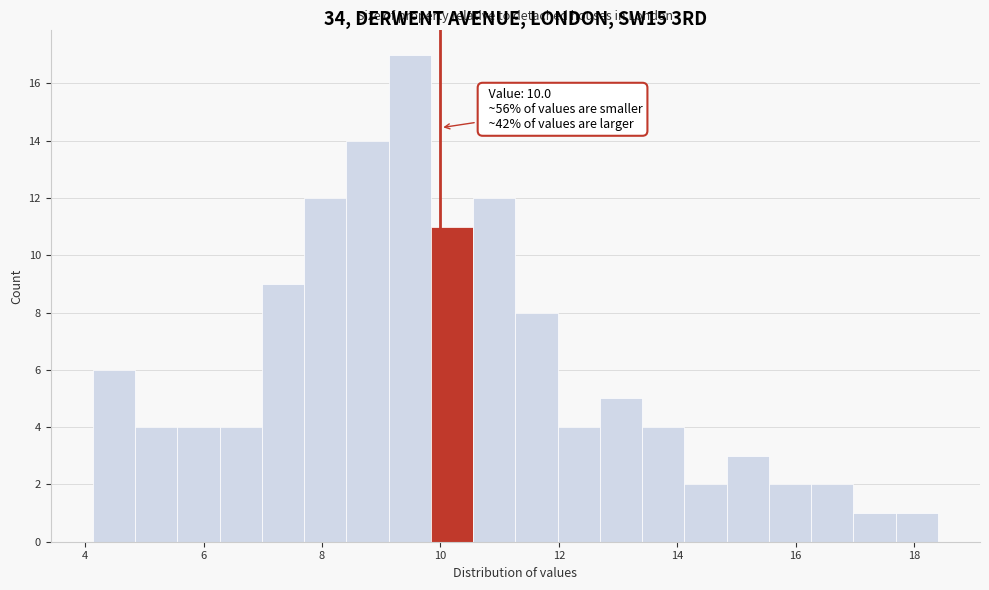

Read against the x-axis, roughly where is the centre of the tallest bar?

9.4